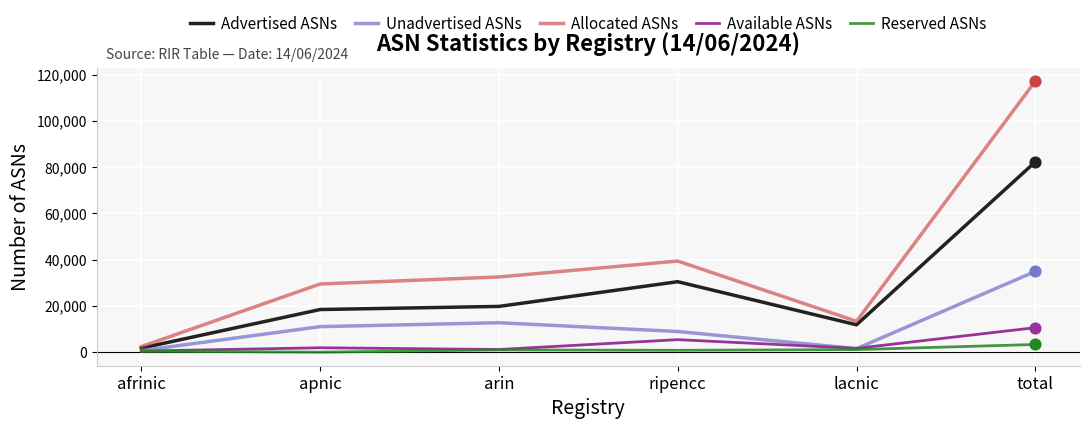

Which series has the largest total across all categories?

Allocated ASNs